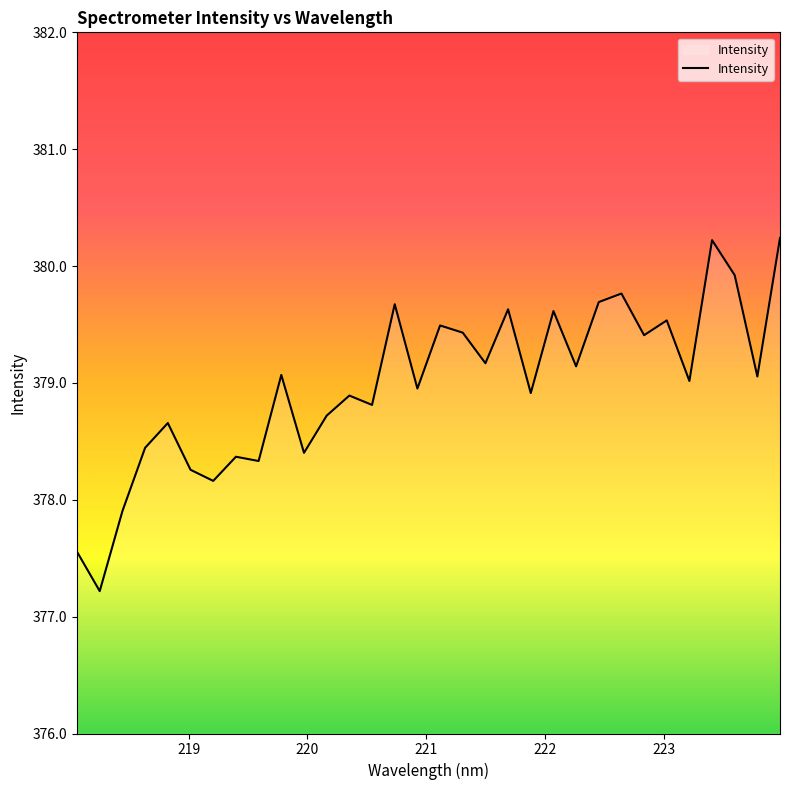

Reading left to right, what are all the values shown in this chart?

377.6	377.2	377.9	378.4	378.7	378.3	378.2	378.4	378.3	379.1	378.4	378.7	378.9	378.8	379.7	379.0	379.5	379.4	379.2	379.6	378.9	379.6	379.1	379.7	379.8	379.4	379.5	379.0	380.2	379.9	379.1	380.2